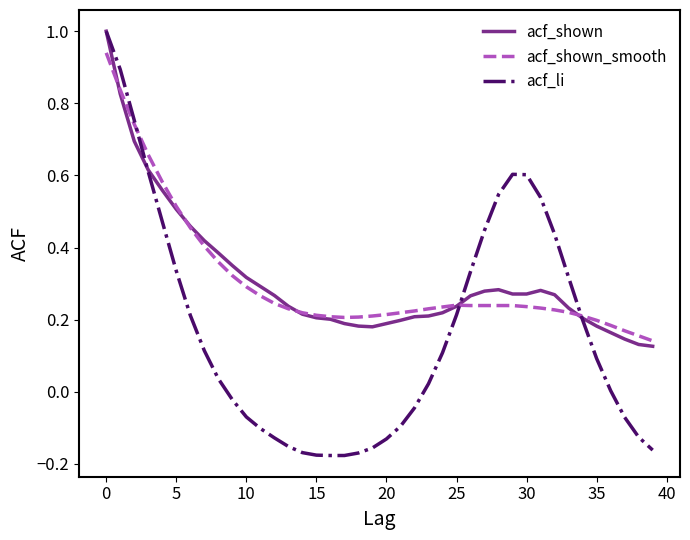

What is the greatest value displayed?

1.0